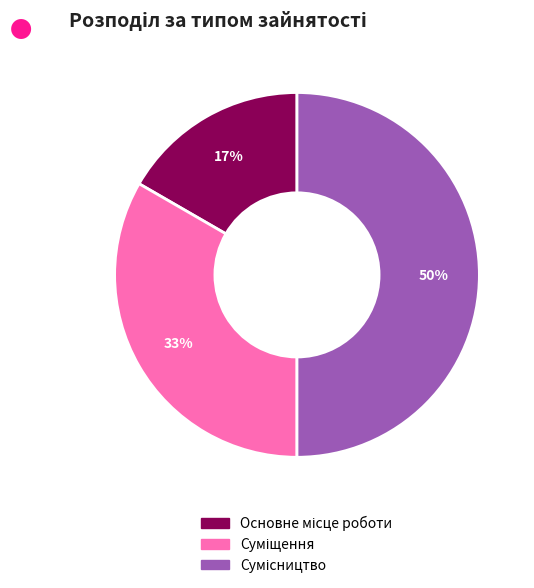

To the nearest percent, what is the average slice percentage?

33%